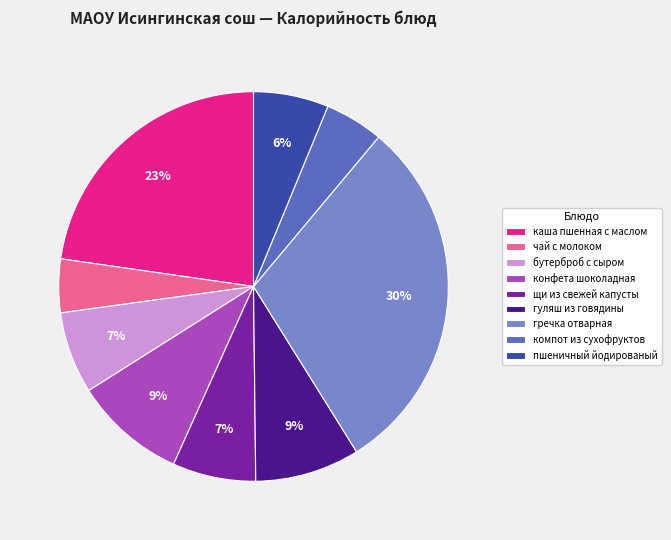

Between гуляш из говядины and щи из свежей капусты, which is larger?

гуляш из говядины